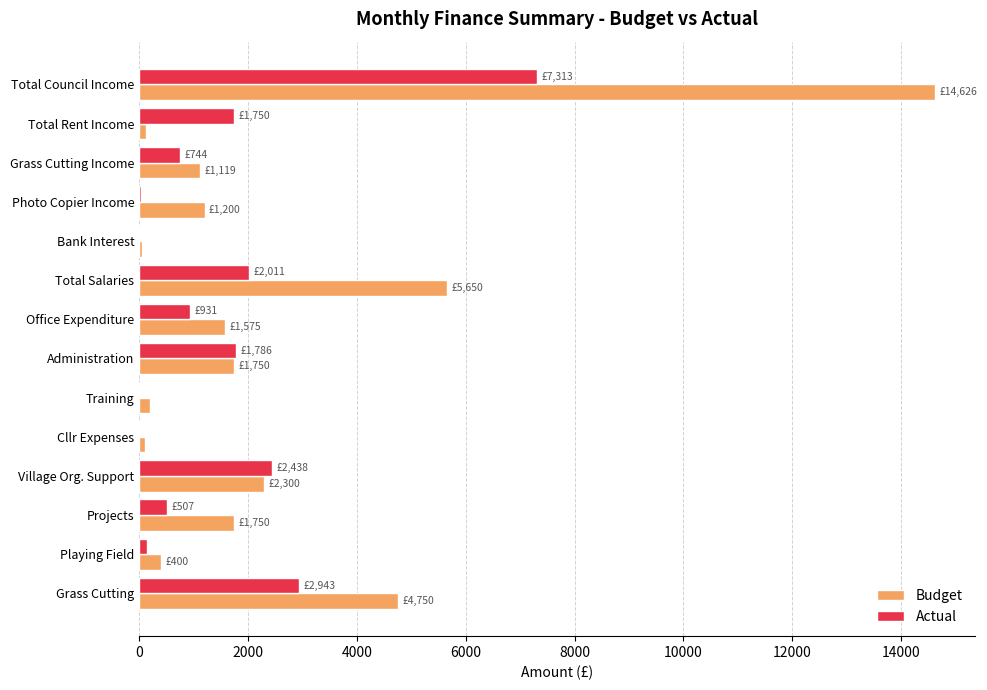

Which series has the largest total across all categories?

Budget